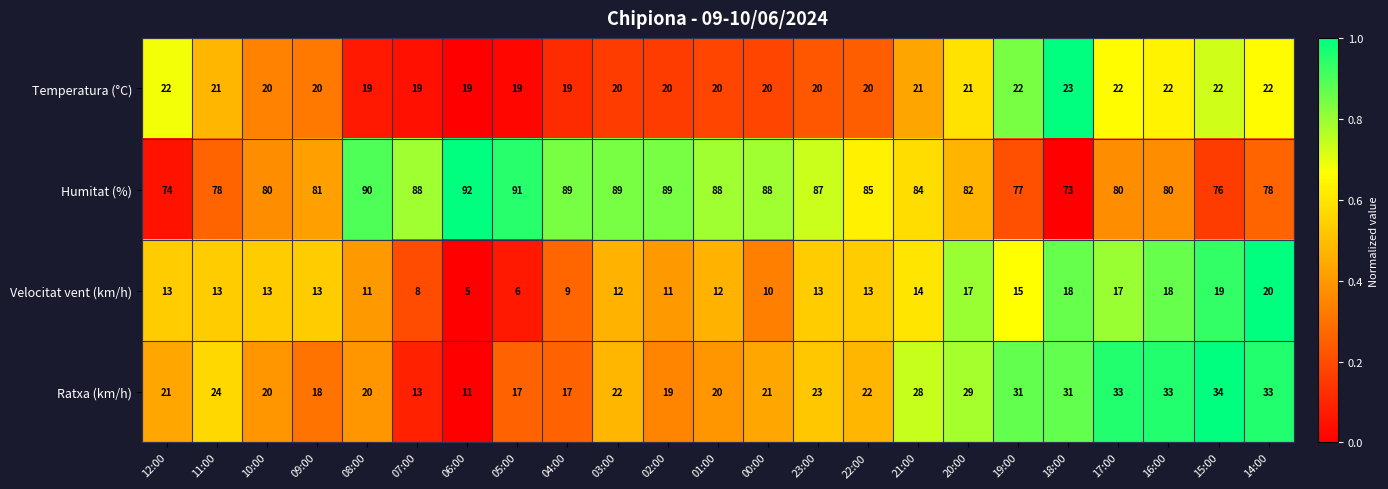

What is the difference between the maximum and minimum values in the Velocitat vent (km/h) series?

15